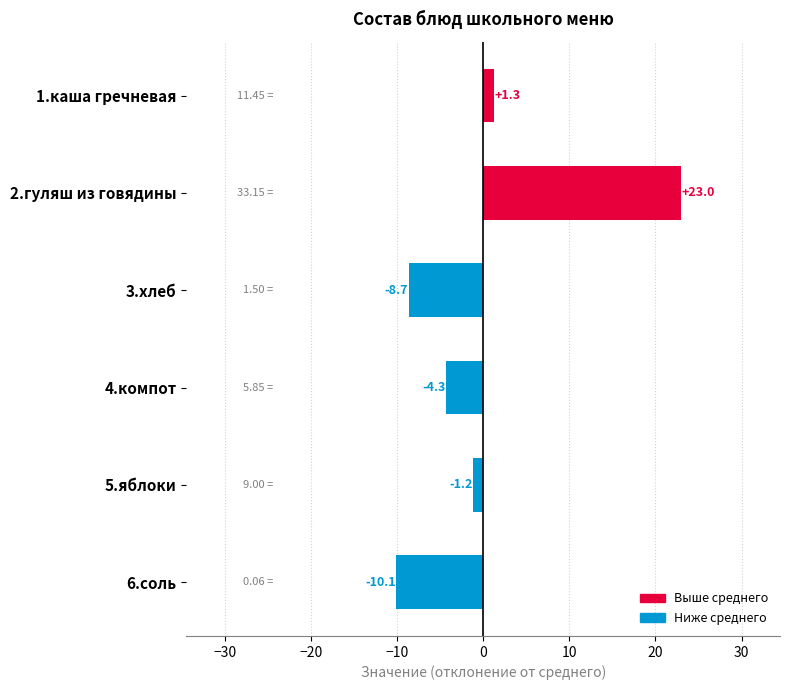

What is the change in value from 1.каша гречневая to 6.соль?

-11.4